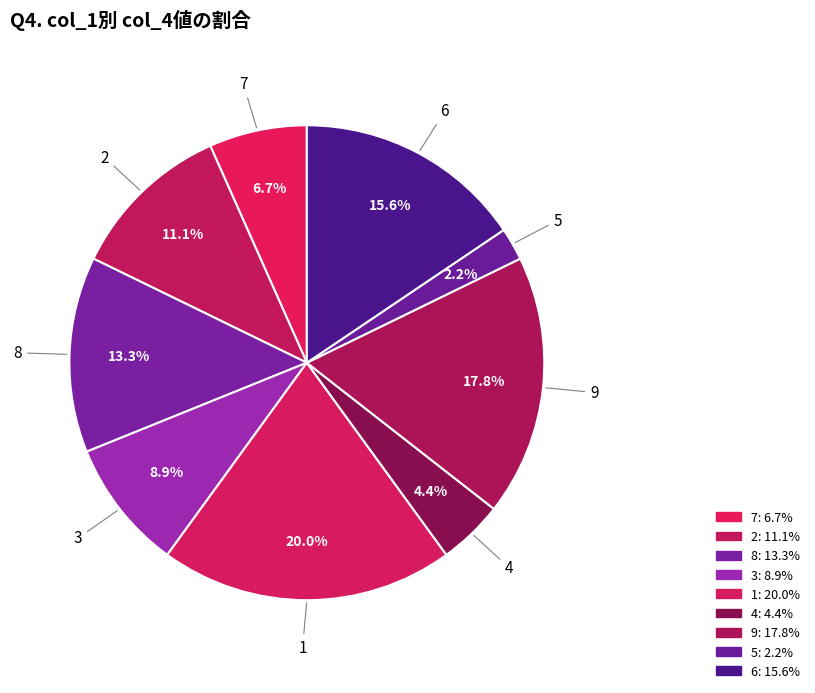

Which has a higher value, 9 or 8?

9